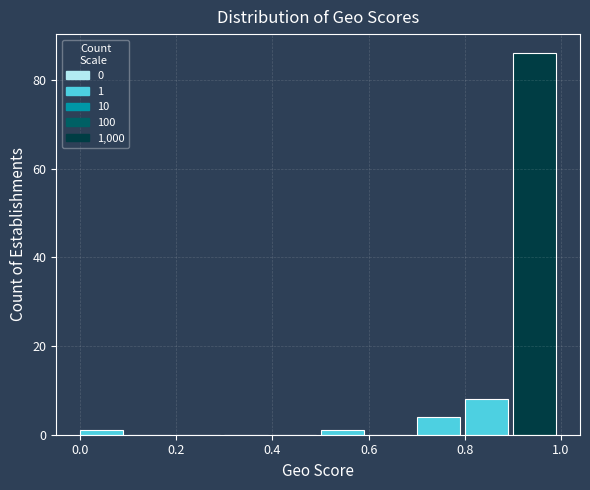

Over which range of the x-axis is the bar tallest?

0.9 to 1.0